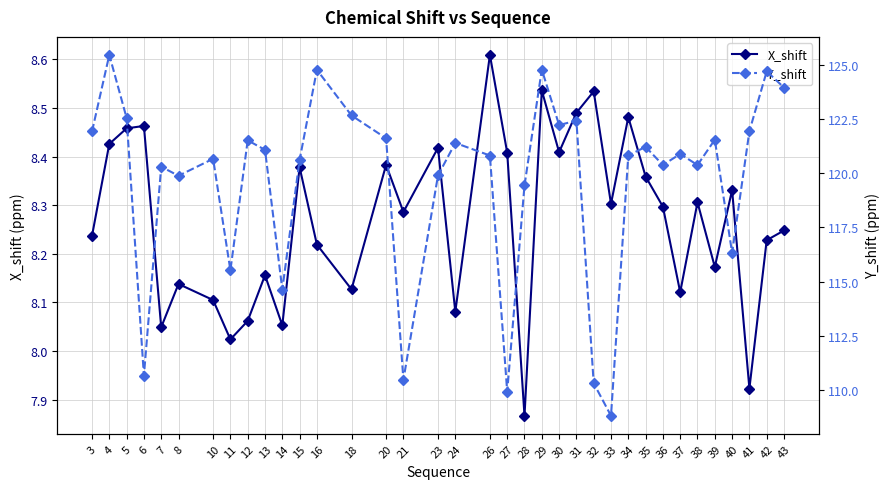

True or false: X_shift has a value of 8.0 at 7.

True